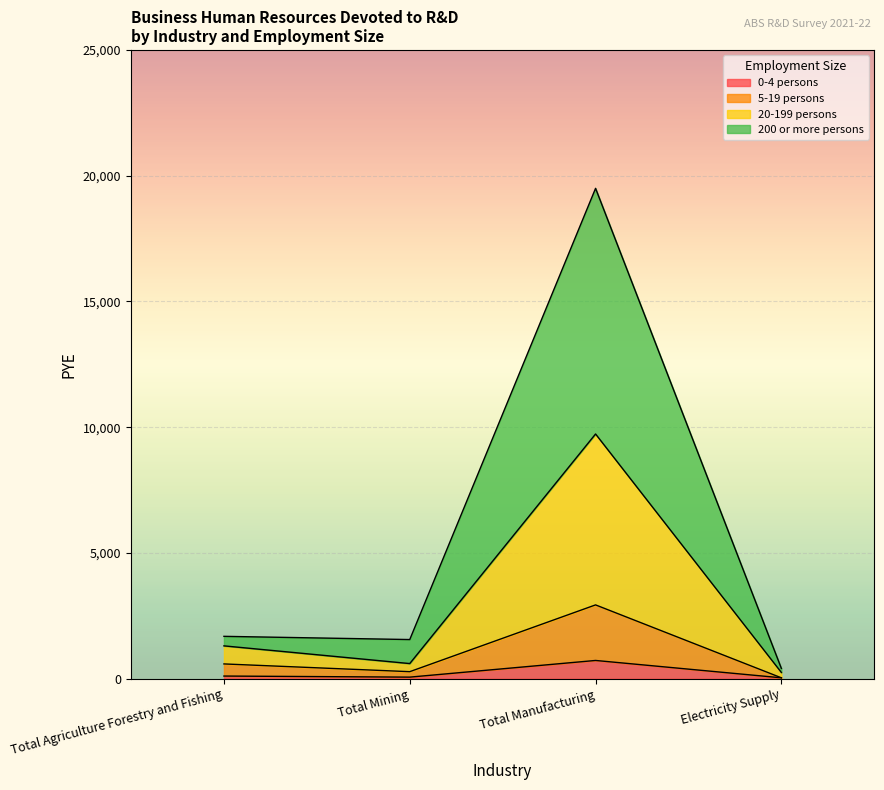

List the labels in order of 5-19 persons value, largest first.

Total Manufacturing, Total Agriculture Forestry and Fishing, Total Mining, Electricity Supply